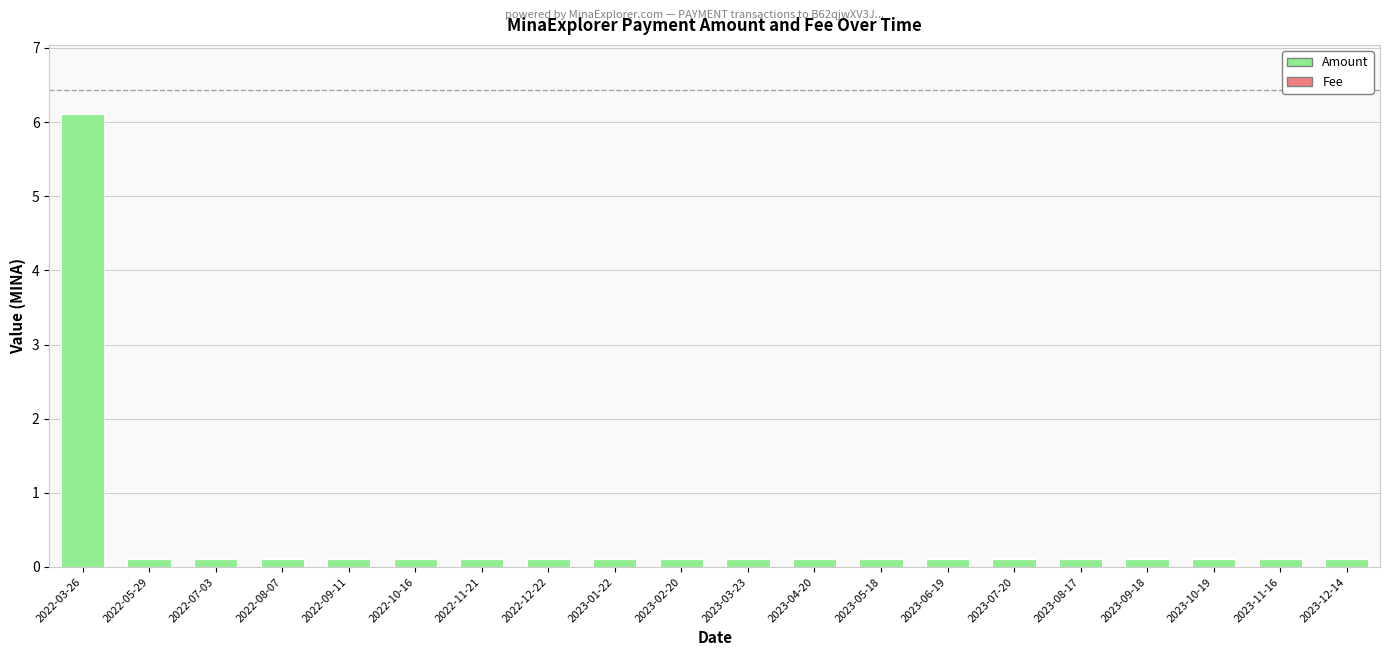

True or false: Amount has a value of 6.1 at 2022-03-26.

True